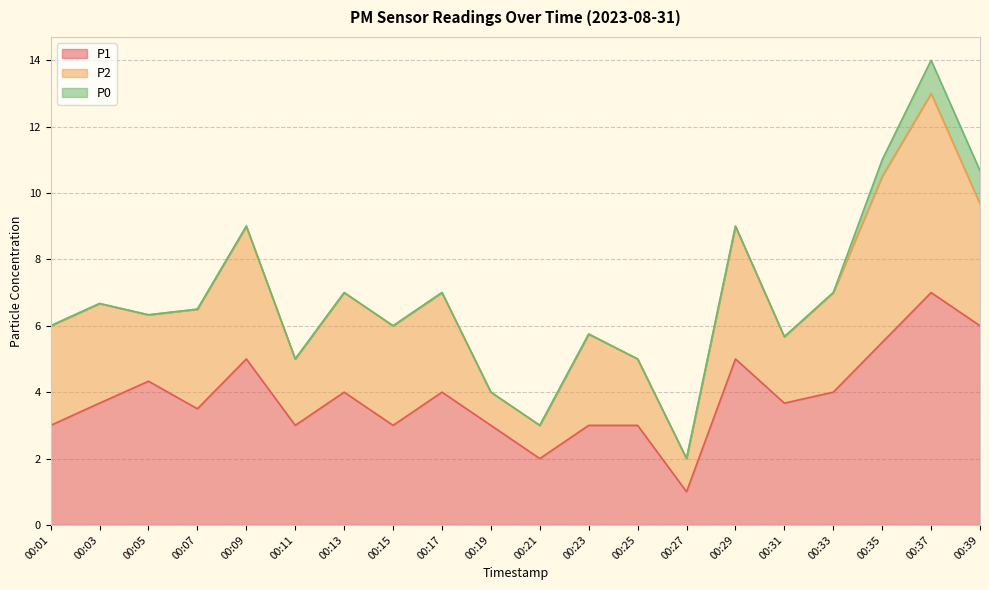

True or false: P0 has a value of 0.0 at 00:19.

True